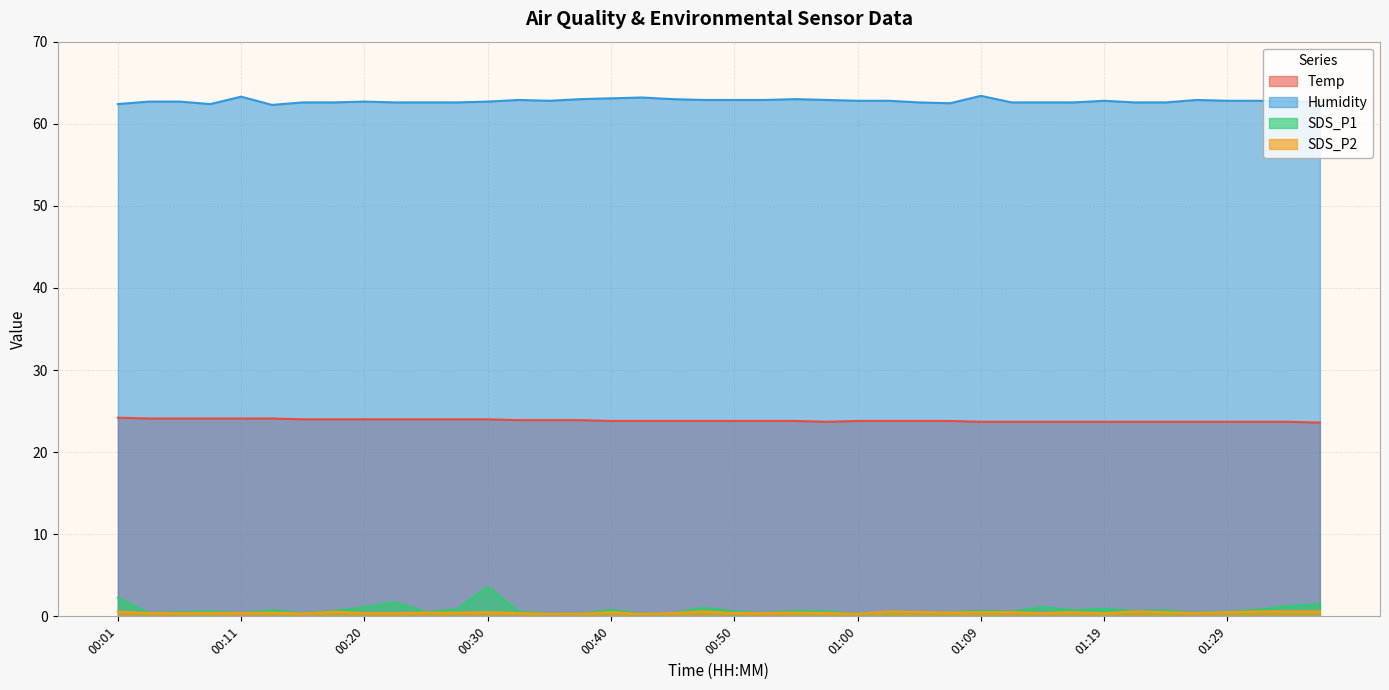

Is it true that Humidity equals 62.6 at 00:18?

True